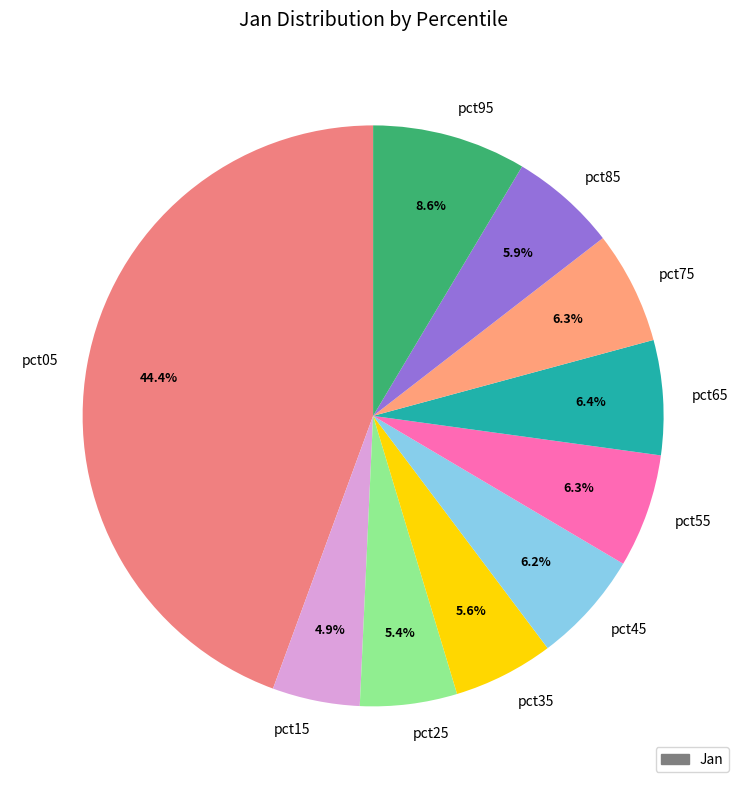

How many segments does this pie chart have?

10